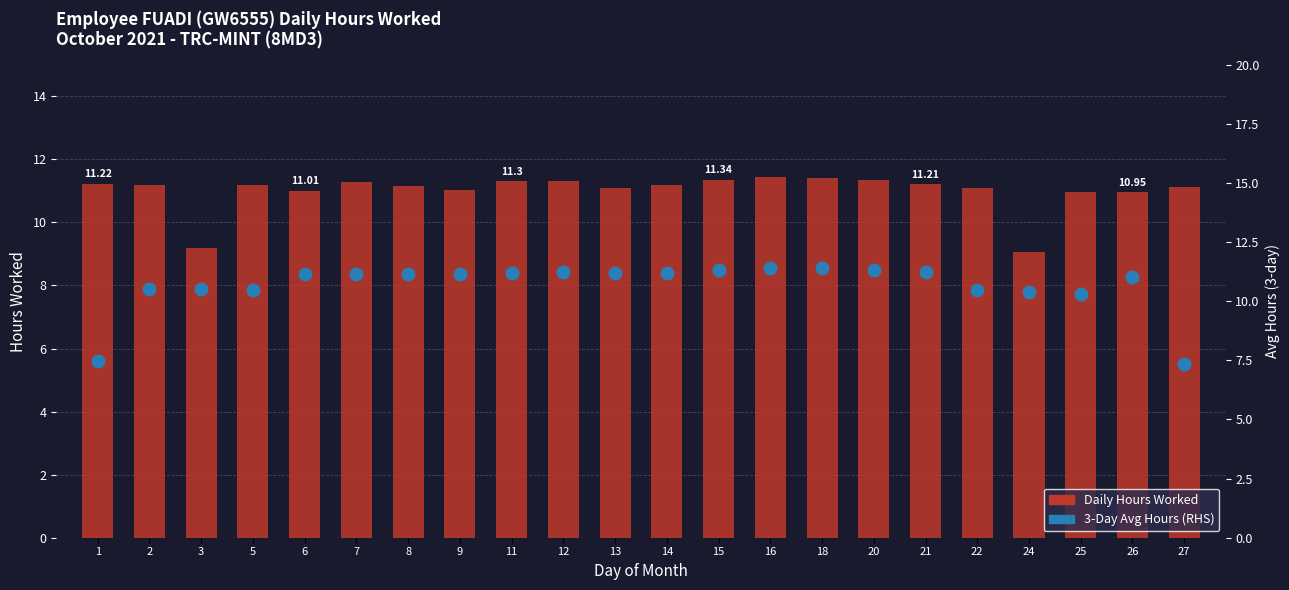

What is the sum of all 3-Day Avg Hours (RHS) values?

234.6